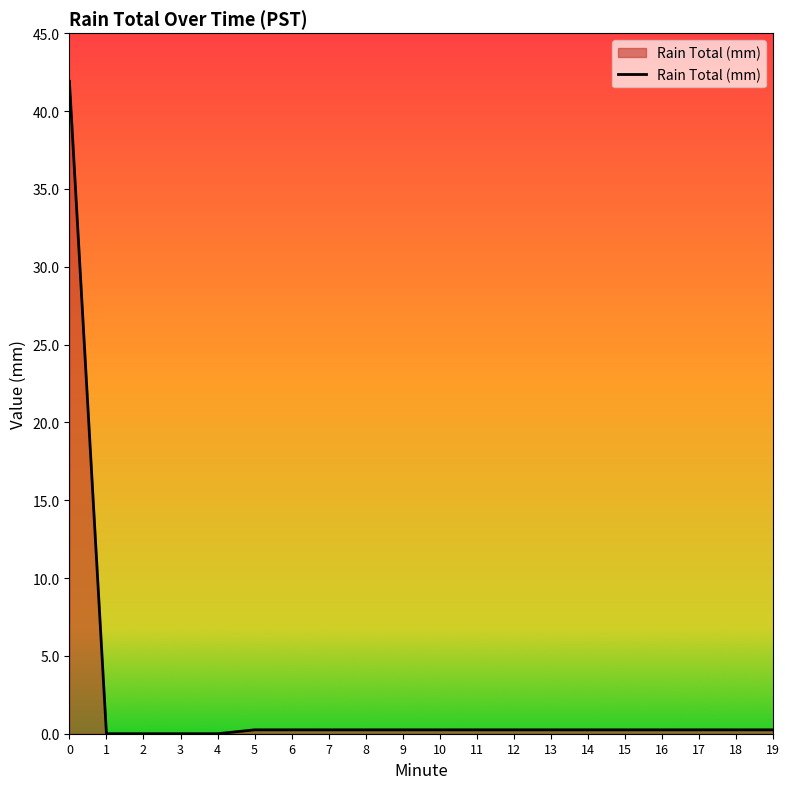

What is the difference between the maximum and minimum values?

41.9